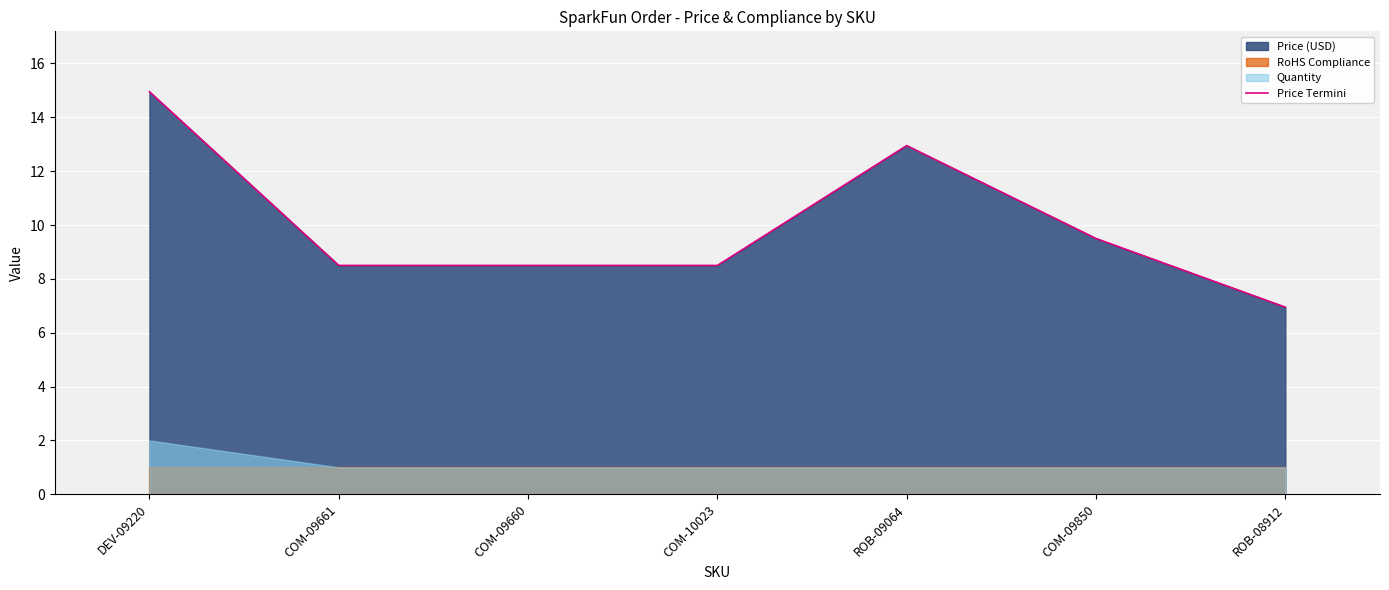

How many data points are less than 8?

1